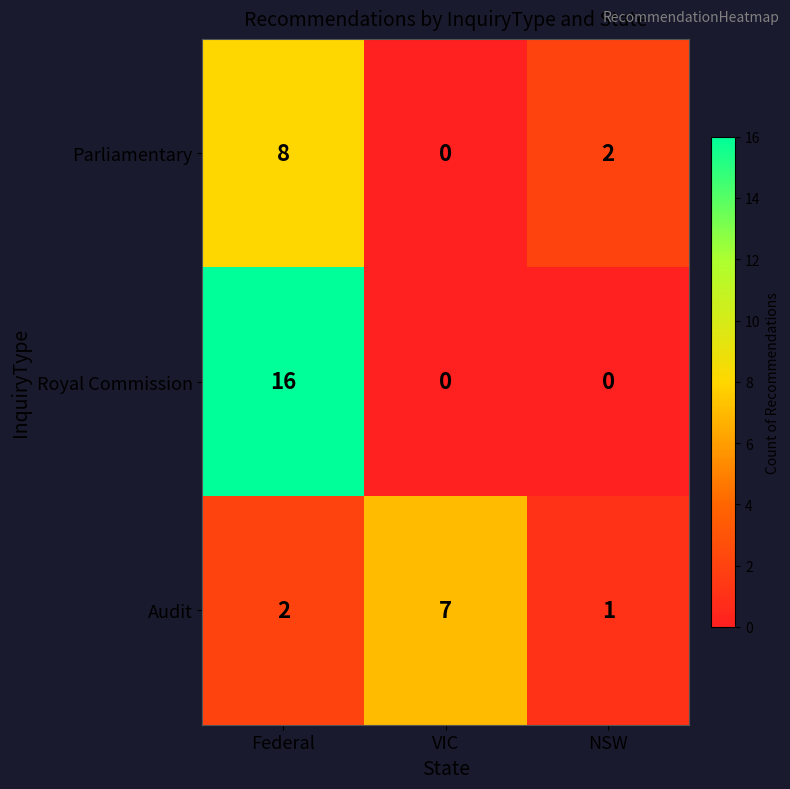

List the labels in order of Parliamentary value, smallest first.

VIC, NSW, Federal